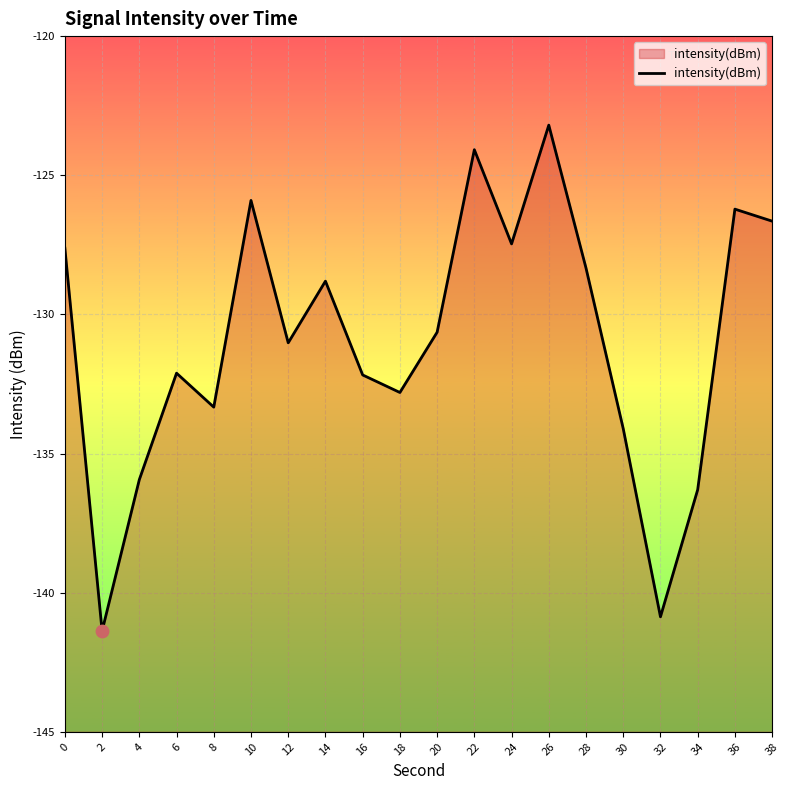

Between 30 and 2, which is larger?

30